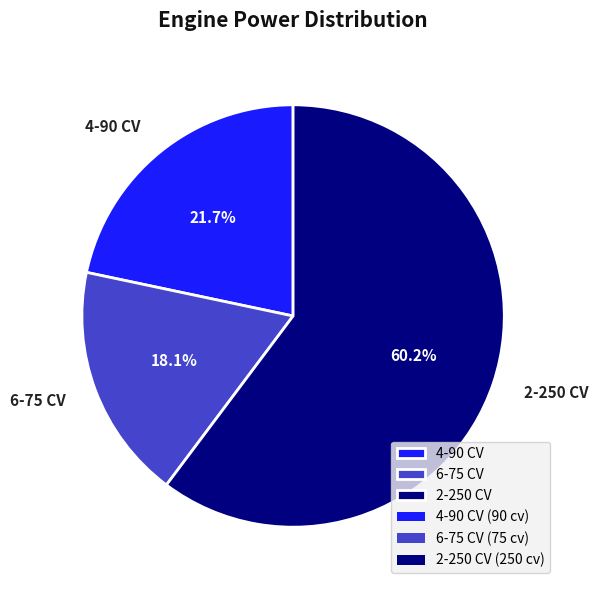

Between 6-75 CV and 2-250 CV, which is larger?

2-250 CV